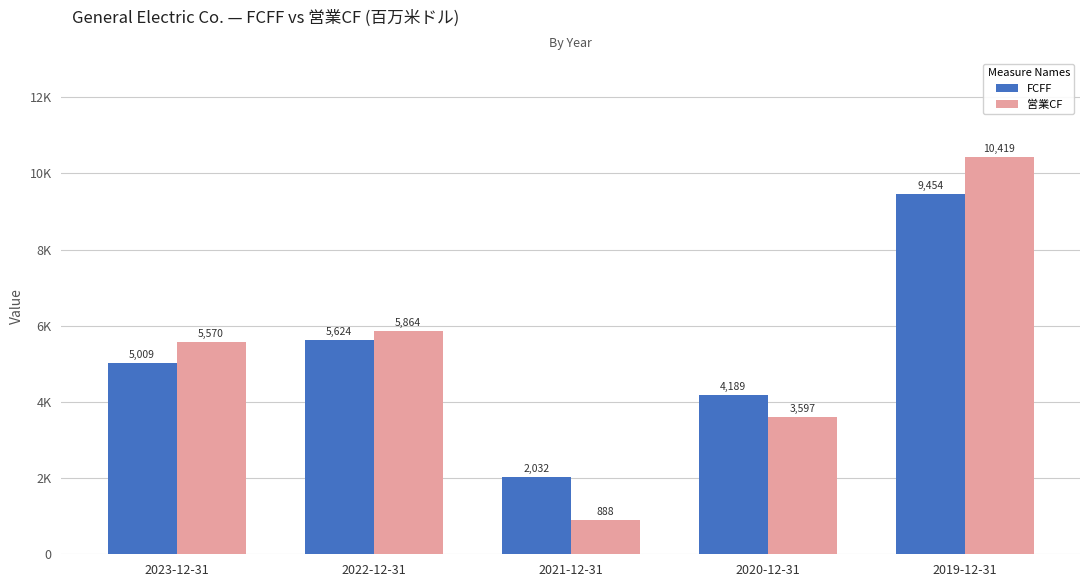

List the series in order of their overall mean, lowest first.

FCFF, 営業CF